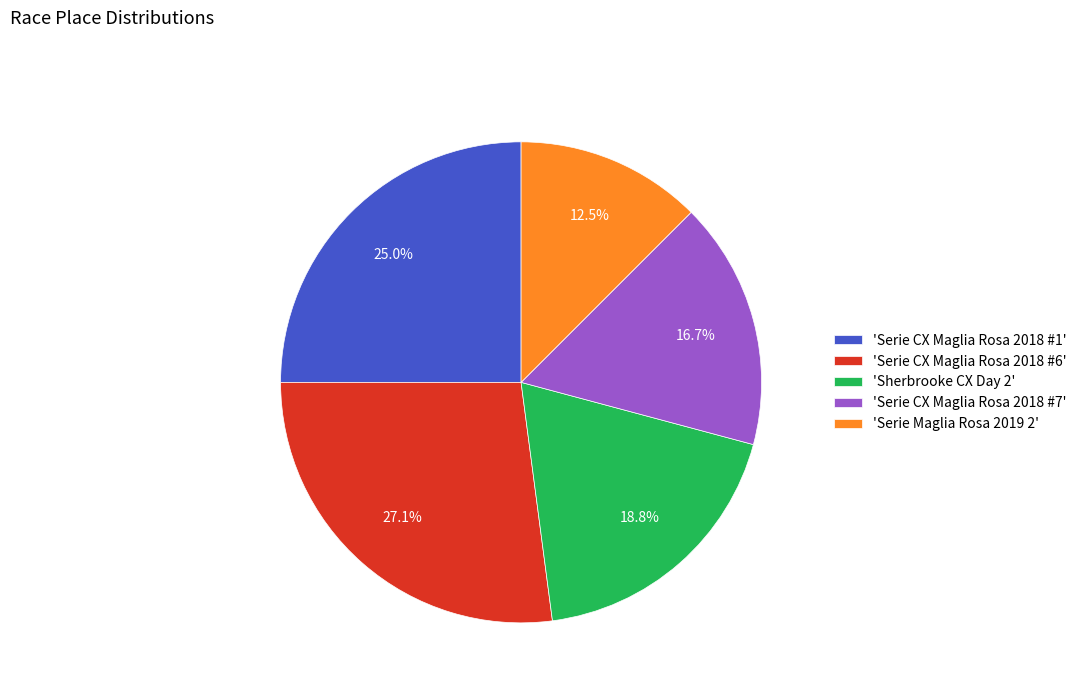

What portion of the pie excludes 'Serie CX Maglia Rosa 2018 #1'?

75.0%